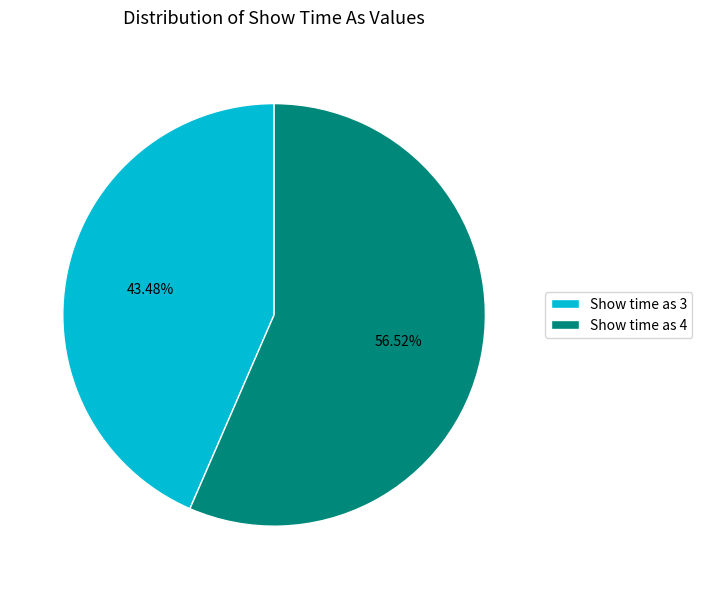

Which category has the biggest portion of the pie?

Show time as 4